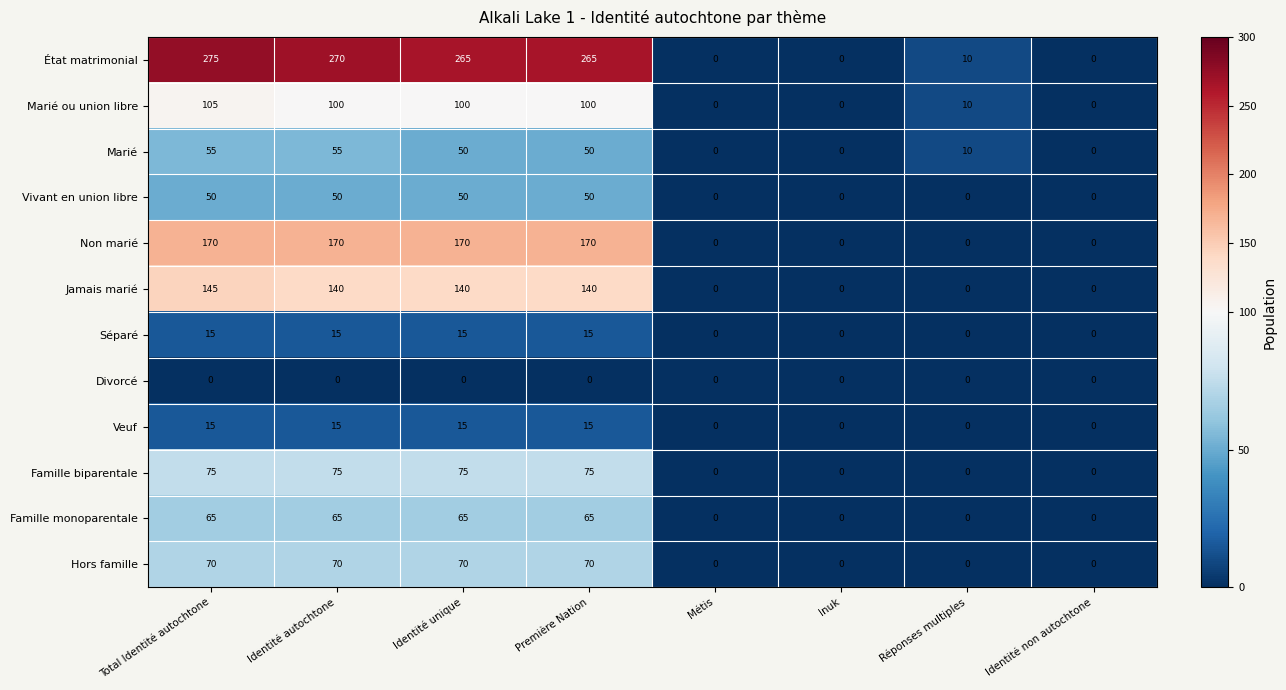

What is the difference between the second highest and minimum values in the Famille monoparentale series?

65